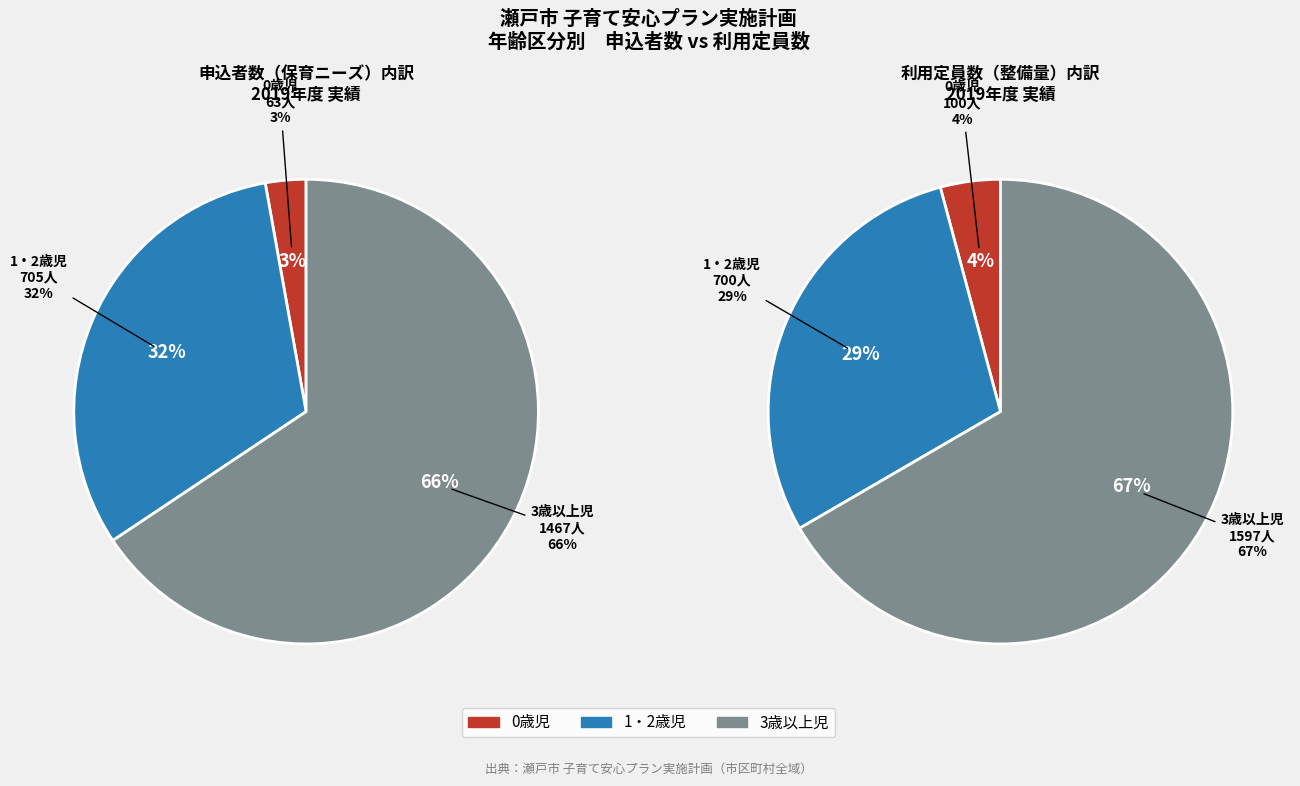

To the nearest percent, what is the difference between the 3歳以上児 and 1・2歳児 slice percentages?

34%